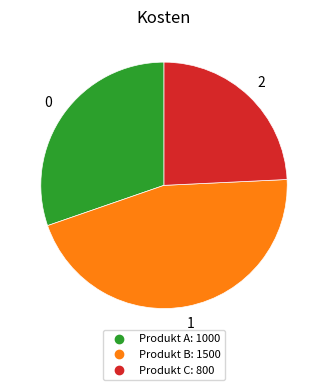

Which has a higher value, Produkt C or Produkt A?

Produkt A